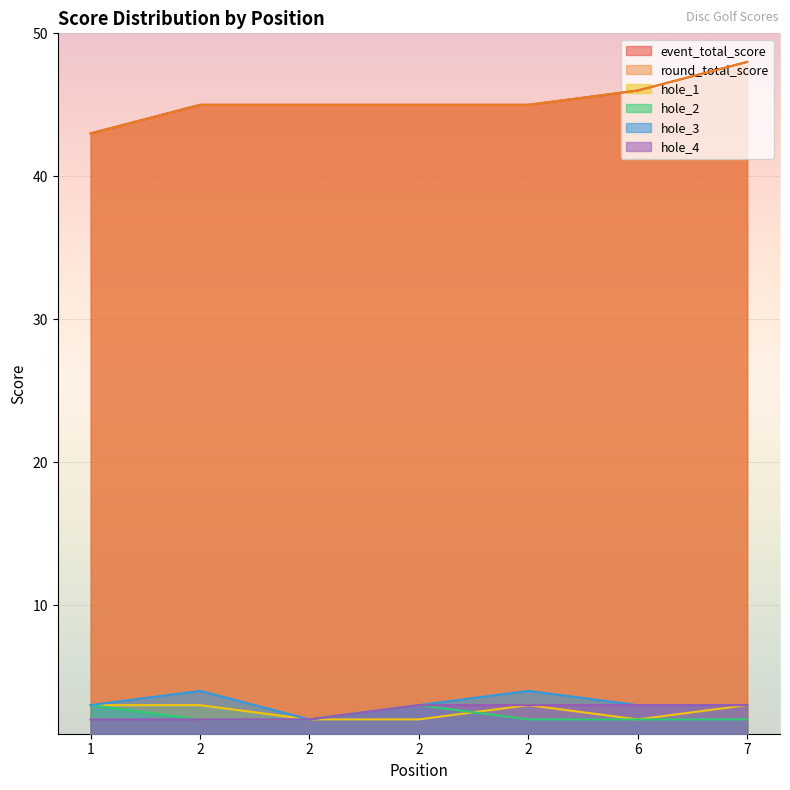

What is the minimum value shown in the chart?

2